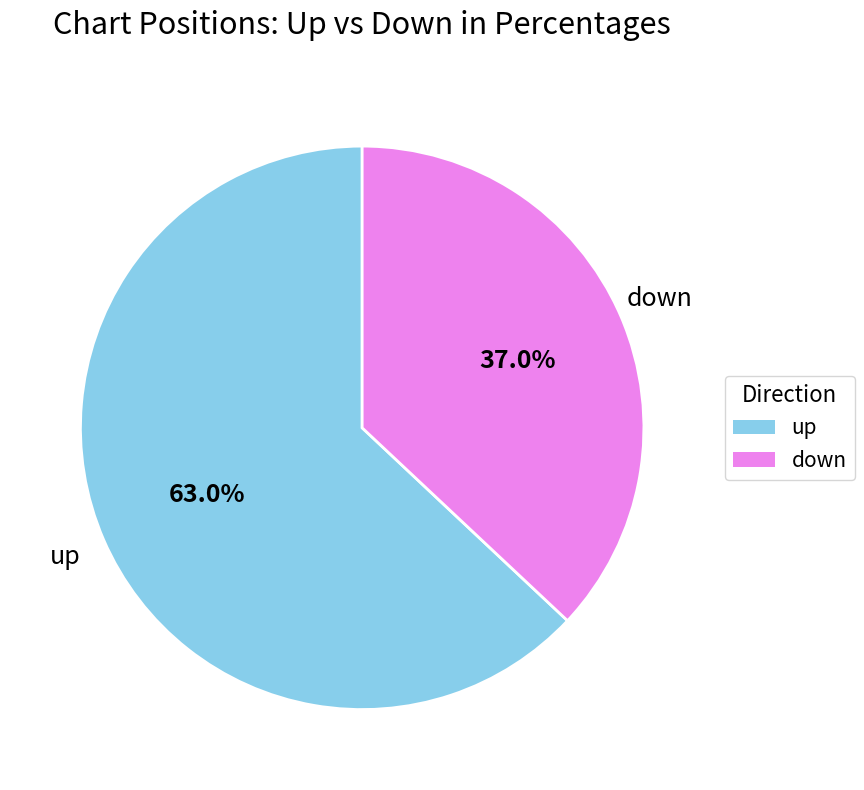

Which category accounts for the majority?

up